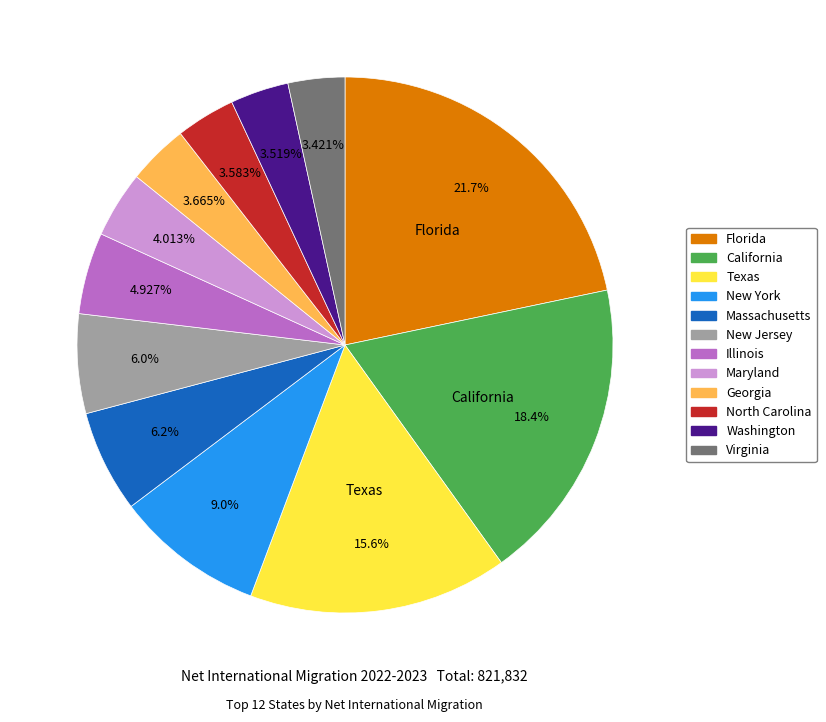

To the nearest percent, what is the combined percentage of New Jersey and Georgia?

10%